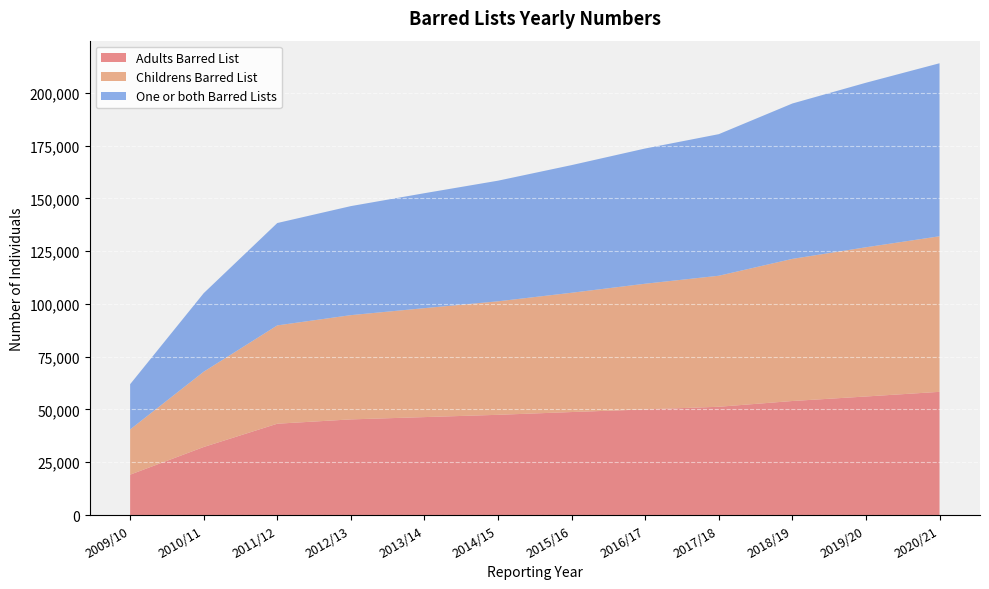

Reading right to left, transcribe all the data shown in this chart.

Adults Barred List: 2020/21=58342	2019/20=56136	2018/19=53998	2017/18=51269	2016/17=50018	2015/16=48772	2014/15=47460	2013/14=46379	2012/13=45293	2011/12=43249	2010/11=32216	2009/10=19111
Childrens Barred List: 2020/21=73675	2019/20=70673	2018/19=67313	2017/18=62056	2016/17=59530	2015/16=56497	2014/15=53756	2013/14=51599	2012/13=49373	2011/12=46557	2010/11=35654	2009/10=21419
One or both Barred Lists: 2020/21=81941	2019/20=77921	2018/19=73589	2017/18=67054	2016/17=64044	2015/16=60455	2014/15=57132	2013/14=54444	2012/13=51640	2011/12=48485	2010/11=37199	2009/10=21419